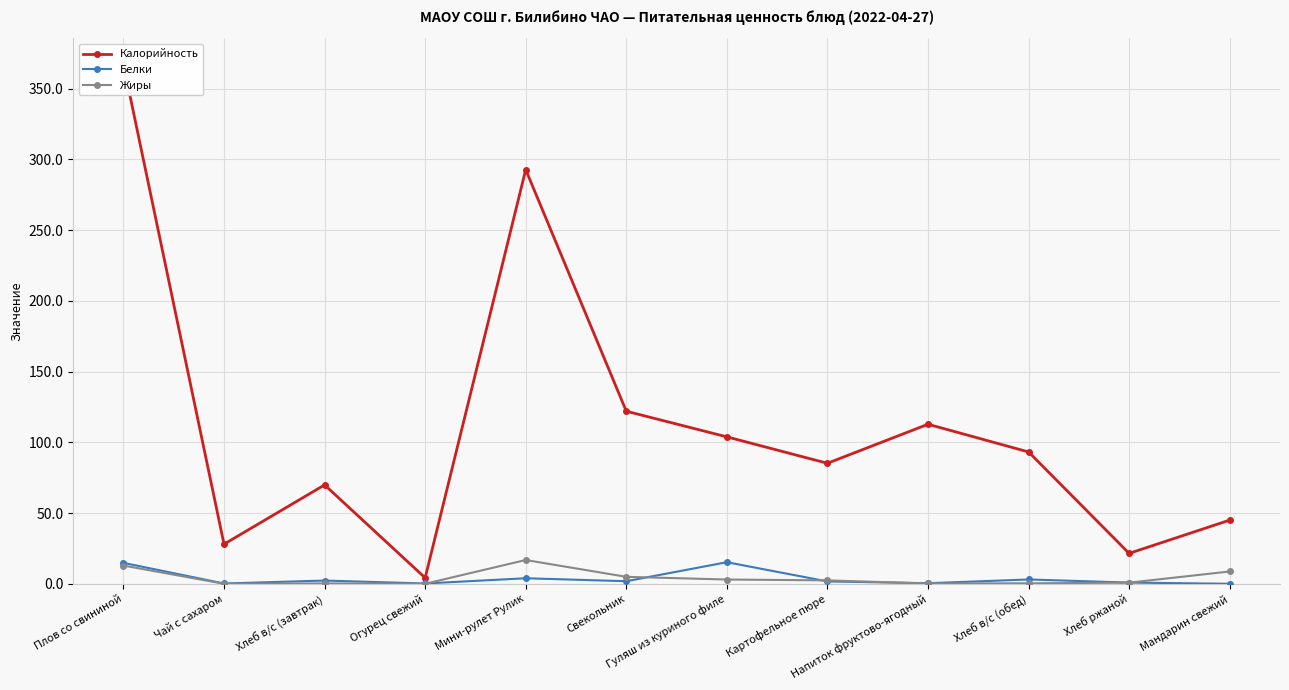

True or false: Калорийность and Жиры intersect in this chart.

False